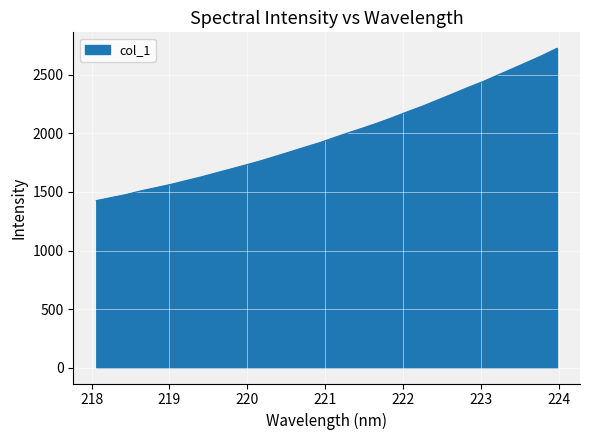

What is the maximum value shown in the chart?

2727.8